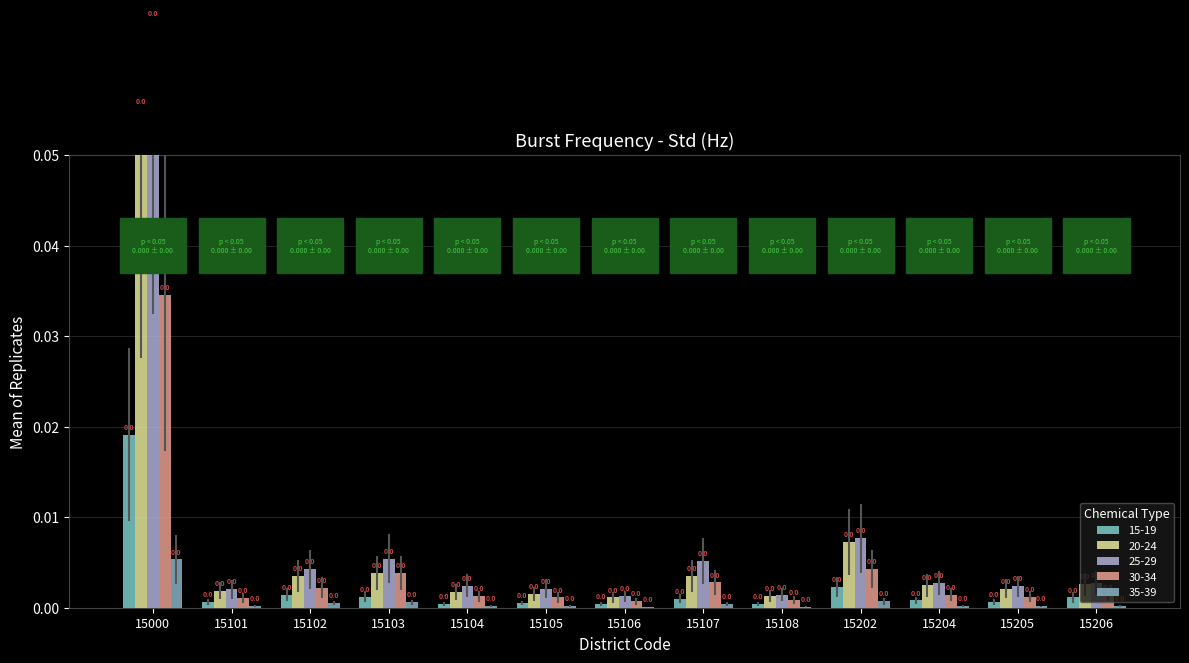

Is it true that 25-29 equals 0.0 at 15106?

False